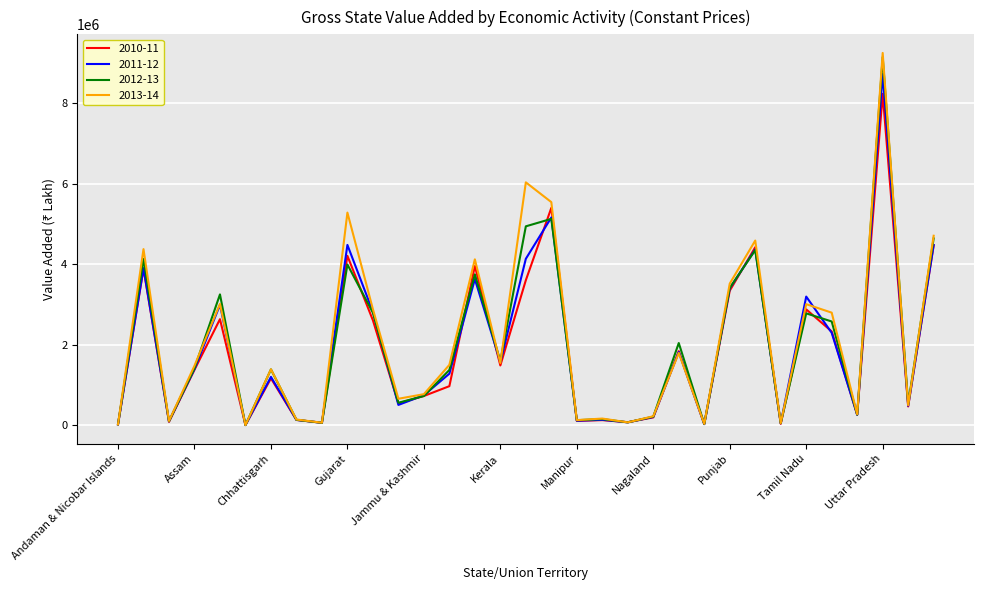

What is the maximum value shown in the chart?

9250534